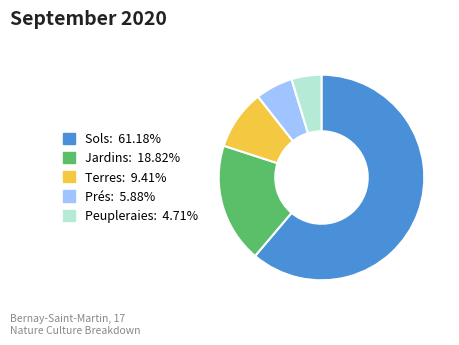

How many segments does this pie chart have?

5